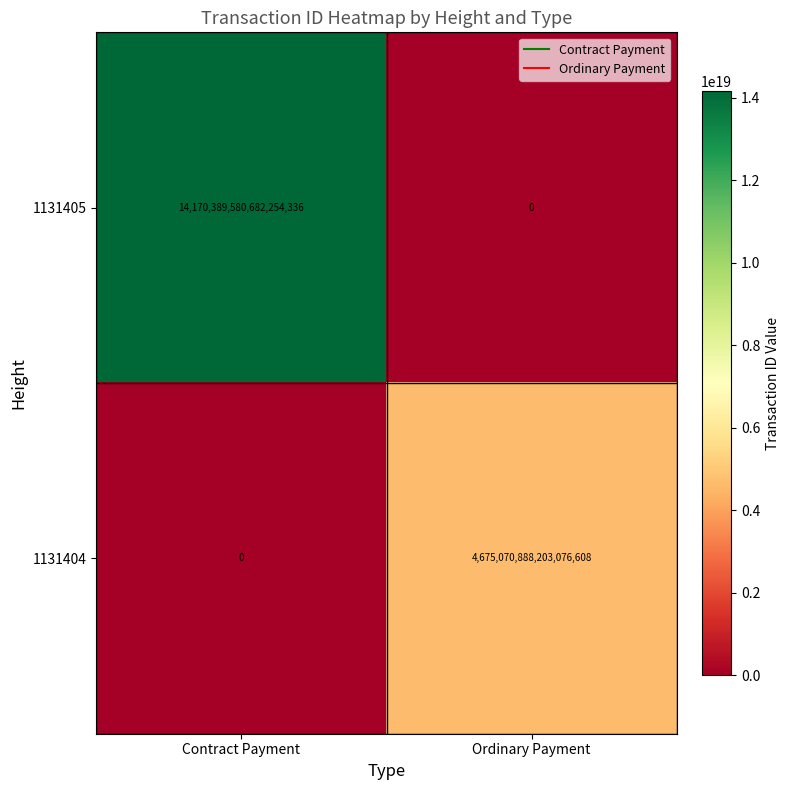

Which category has the highest value in the 1131404 series?

Ordinary Payment